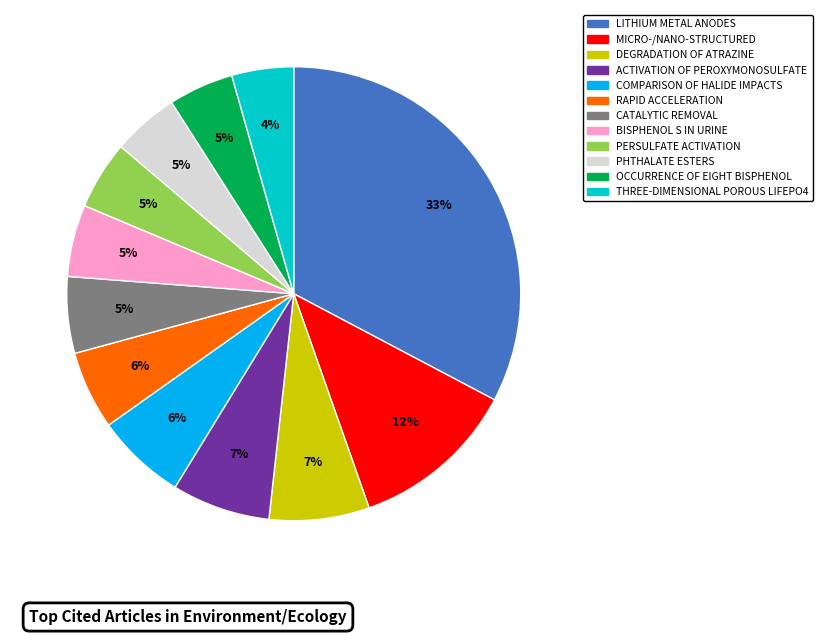

Is there any slice that represents more than half of the pie?

No